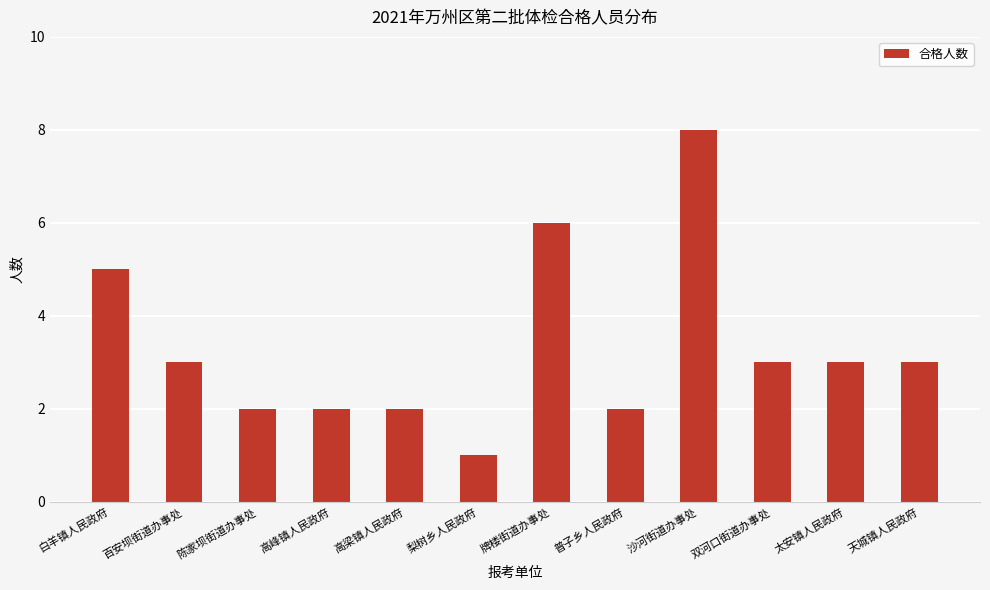

Count the number of categories in the chart.

12